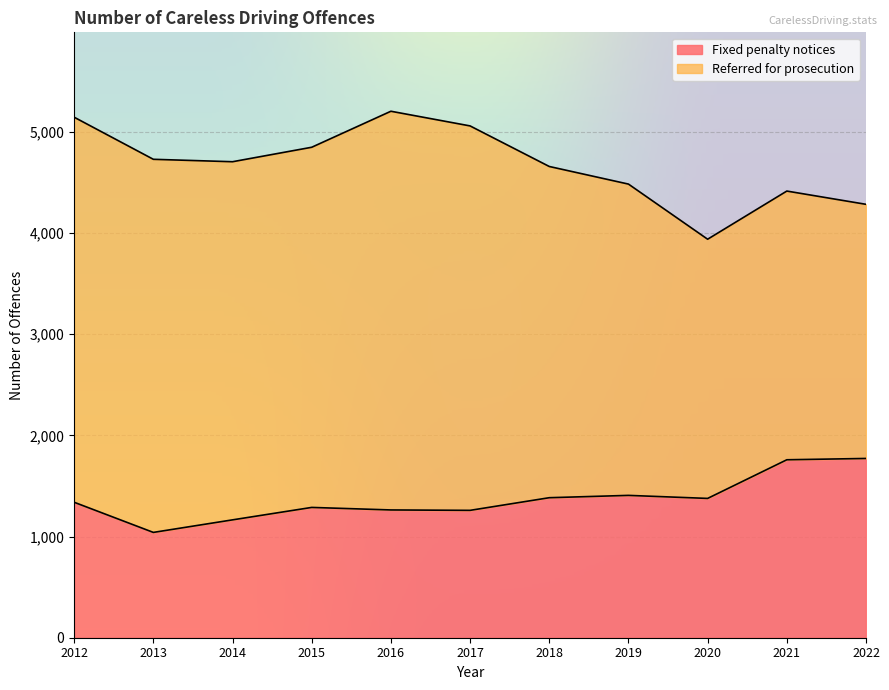

At which category does the data reach its first local valley?

2013